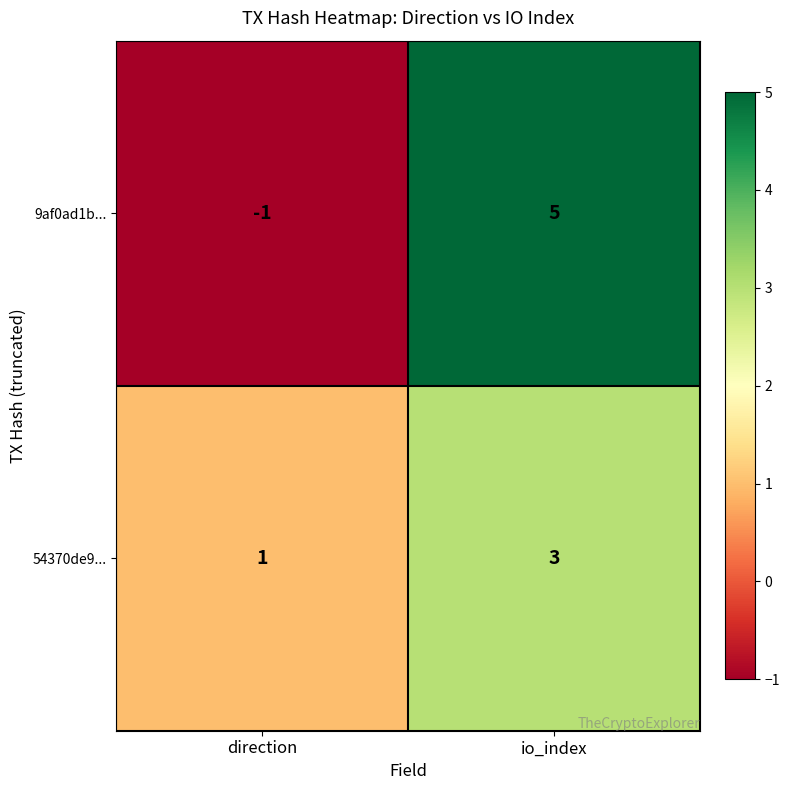

How many values in the 54370de9... series are below 3?

1